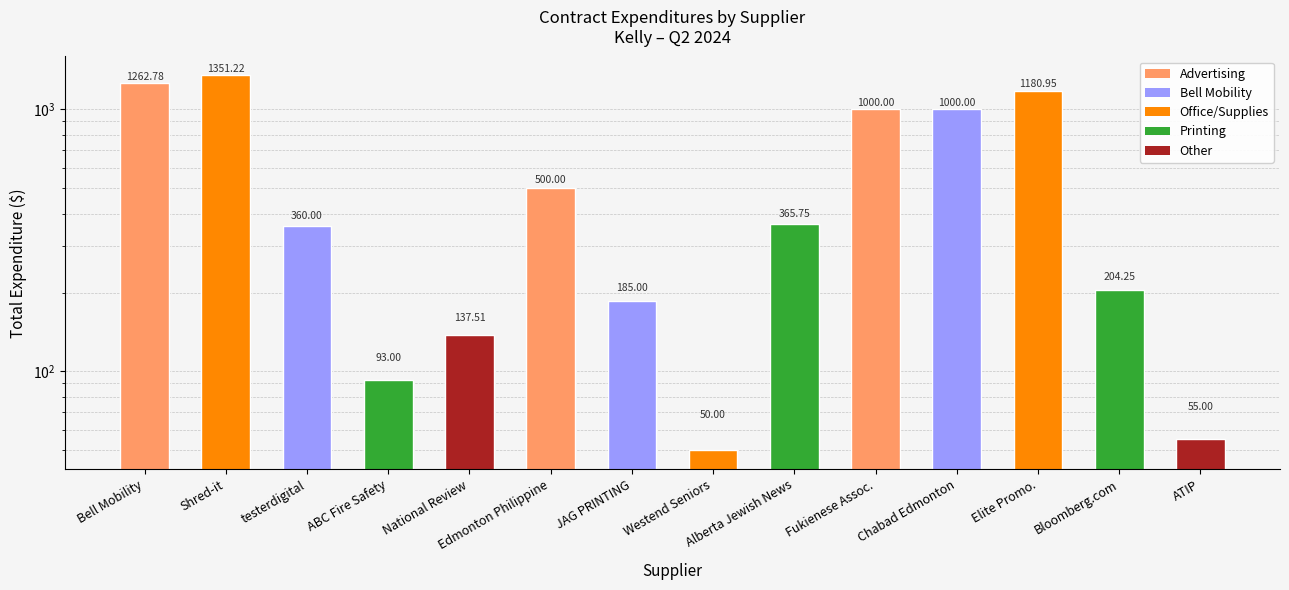

The value at Shred-it is 1787.5. True or false?

False